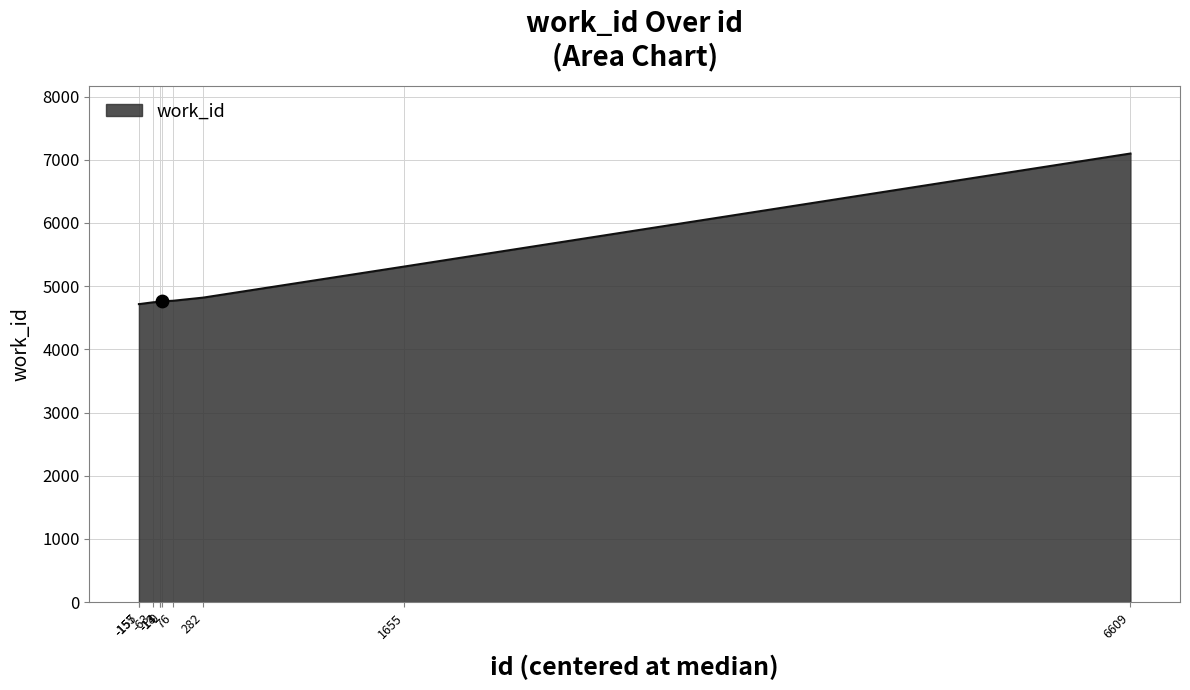

What is the smallest value displayed?

4716